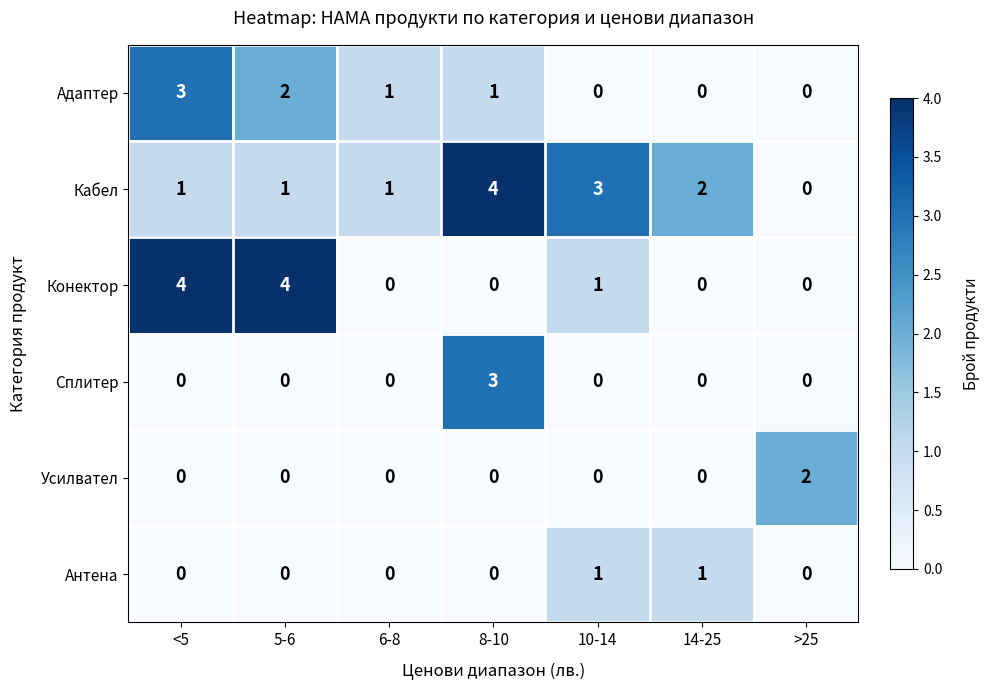

Is the value of Адаптер at <5 greater than the value of Антена at 5-6?

Yes